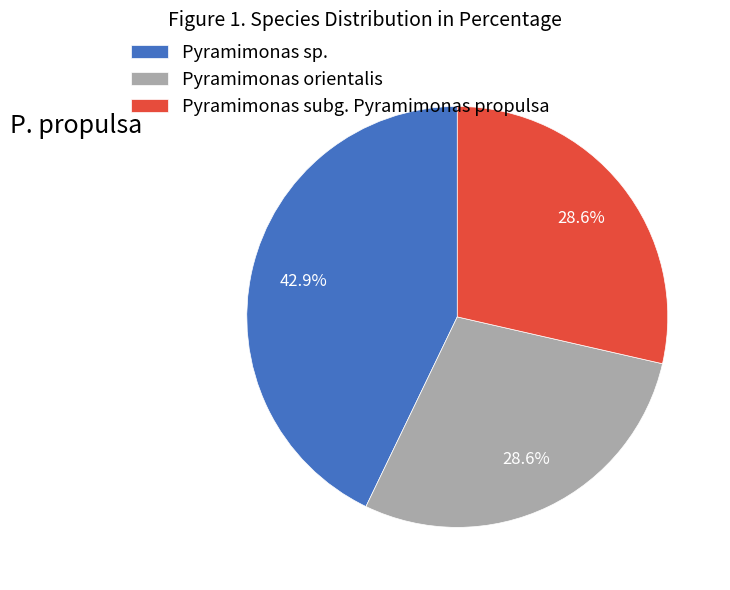

What percentage is NOT represented by Pyramimonas subg. Pyramimonas propulsa?

71.4%